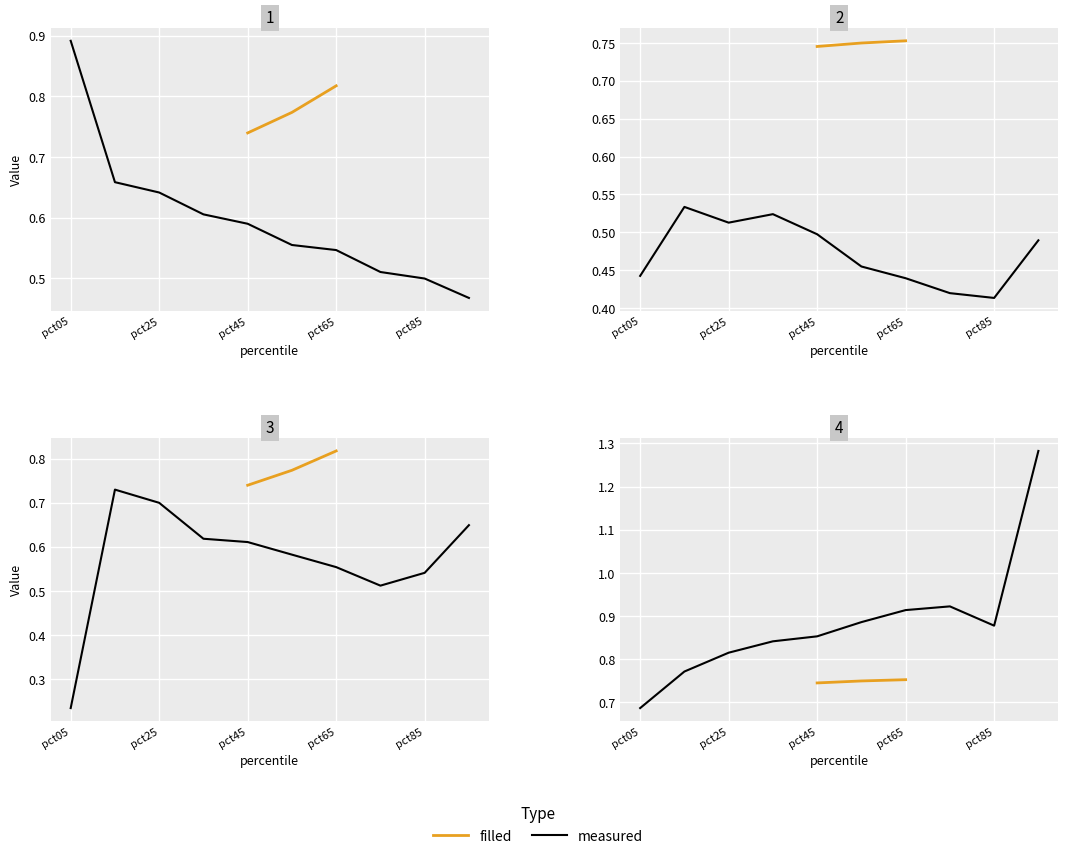

The value of Apr at pct95 is 1.3. True or false?

True